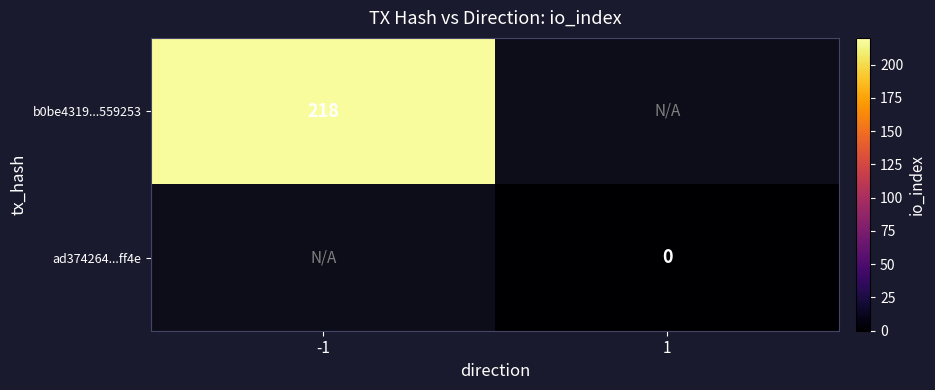

Rank the categories by b0be4319...559253 value from highest to lowest.

-1, 1